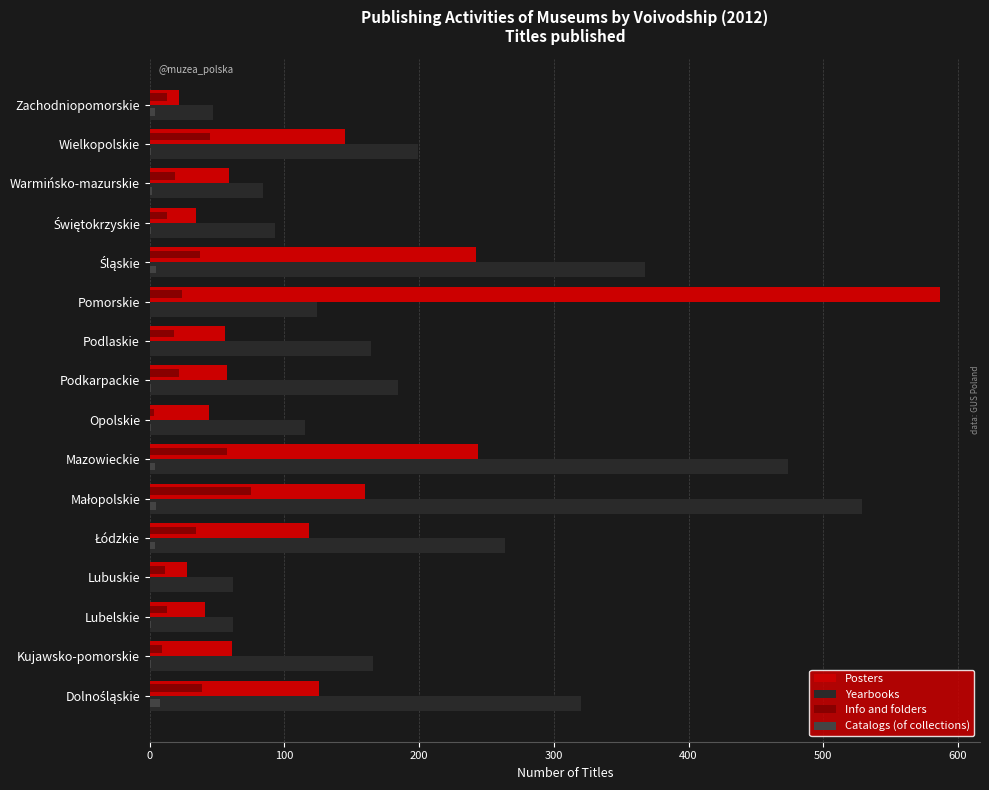

What is the average value of the Yearbooks series?

203